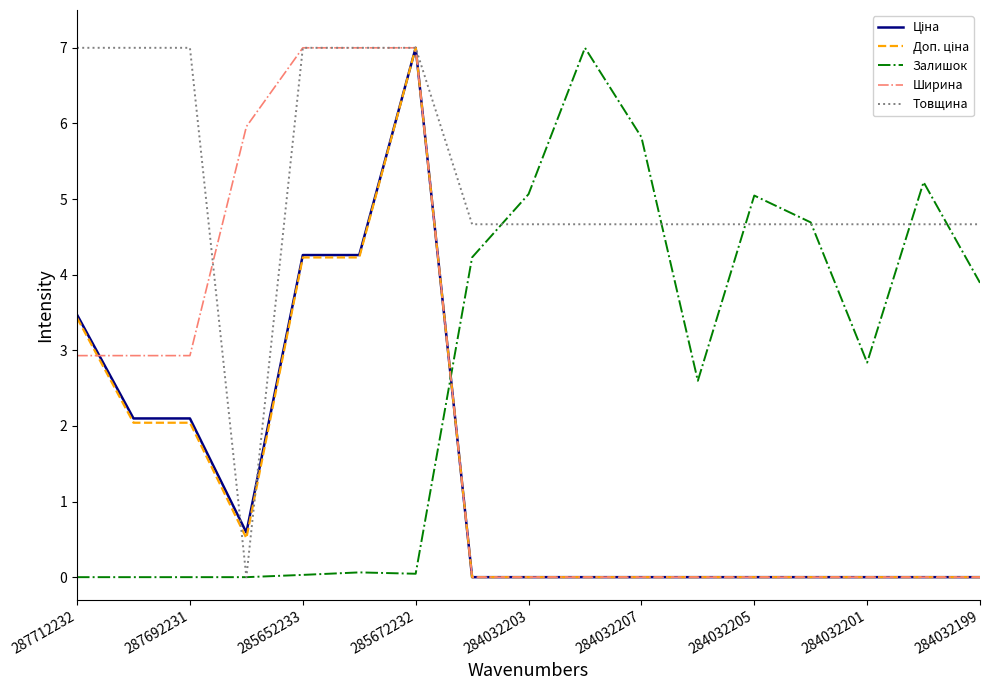

What is the greatest value displayed?

7.0